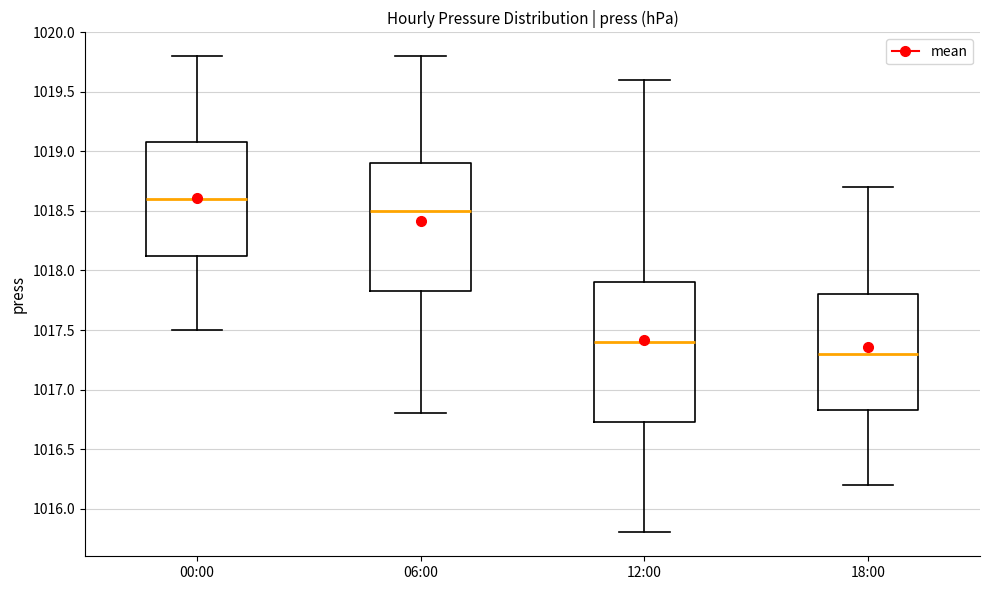

Where is the upper edge of the box for 06:00 on the y-axis? The values are not printed on the chart, so give them approximately, as read against the axis.

1018.90